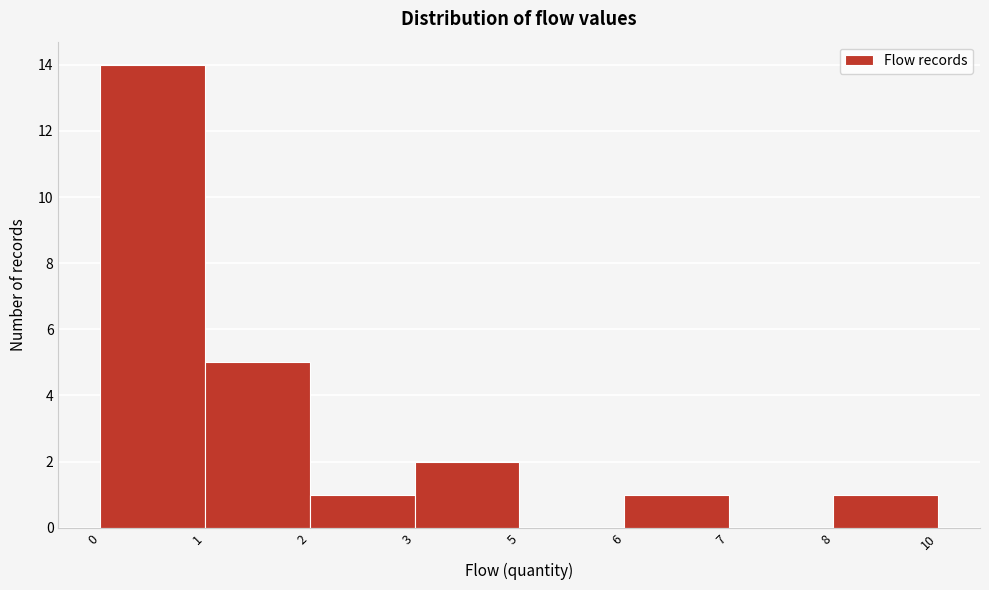

Reading left to right, transcribe all the data shown in this chart.

0=14	1=5	2=1	3=2	5=0	6=1	7=0	8=1